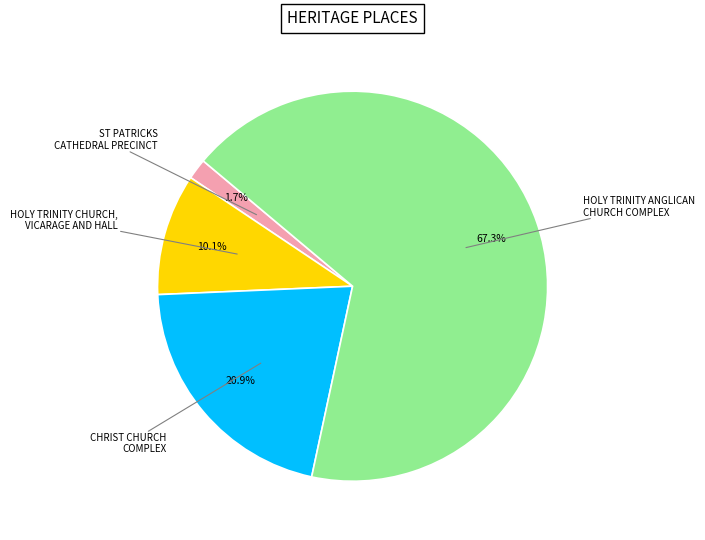

Is there a majority slice in this chart?

Yes